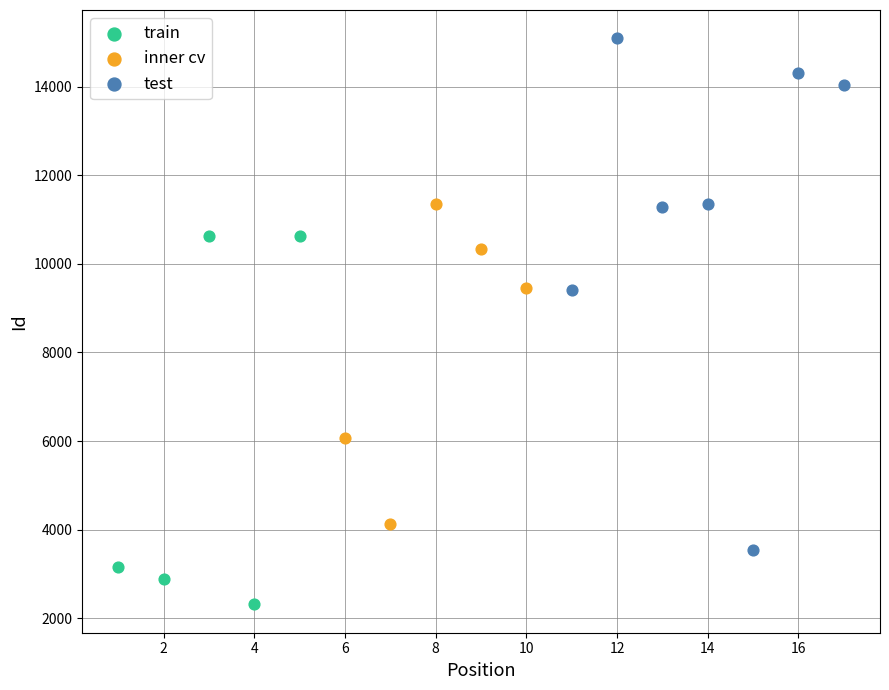

Which series has the largest Y range (max minus min)?

test